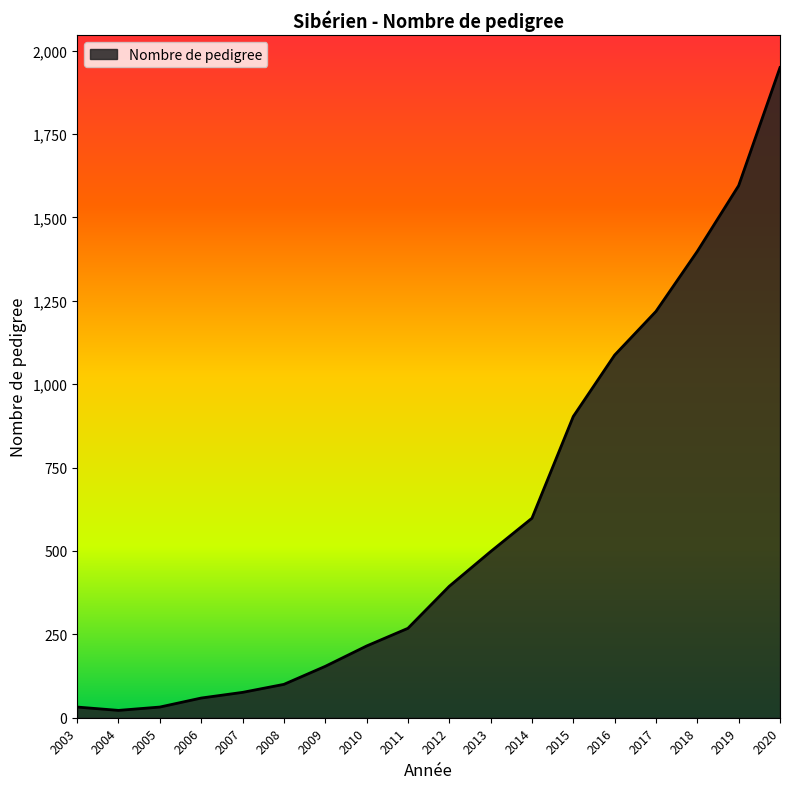

How many interior local valleys (lower than both neighbors) does the data have?

1